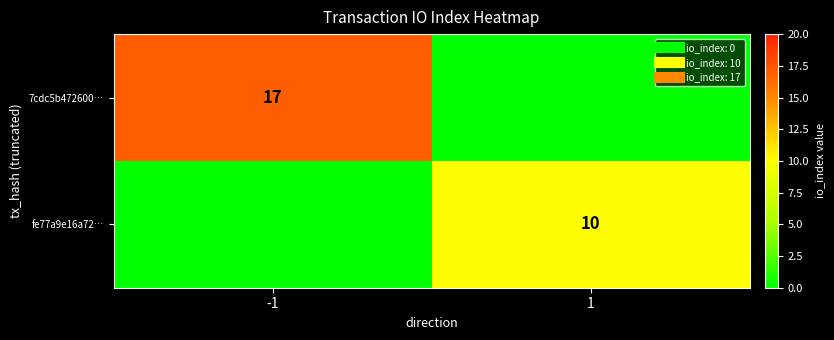

Is the value of 7cdc5b472600… at -1 greater than the value of fe77a9e16a72… at -1?

Yes